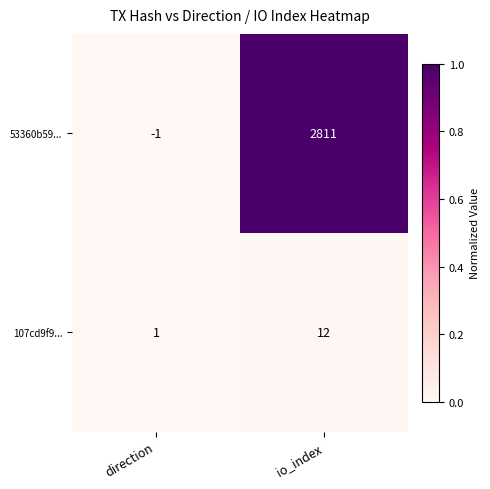

Where is 107cd9f9... nearest to the value 6?

direction